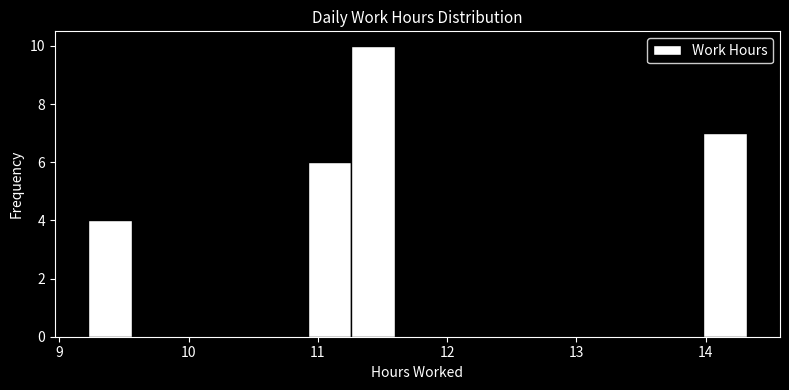

Read against the x-axis, roughly where is the centre of the tallest bar?

11.4